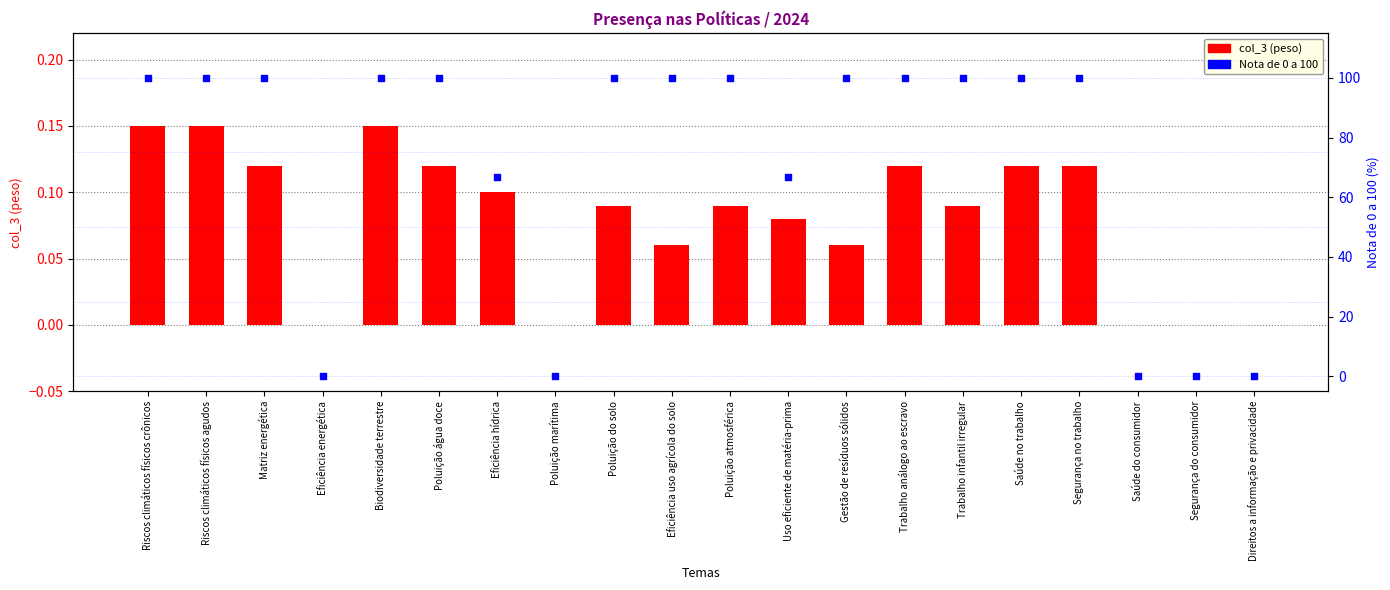

Which series has the largest Y range (max minus min)?

Nota de 0 a 100